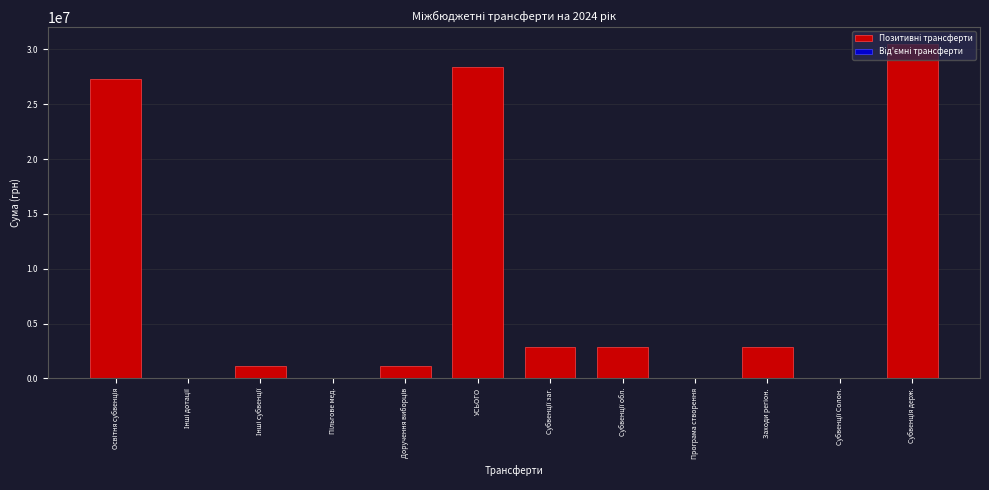

Is it true that the value at УСЬОГО is 28416057.8?

True